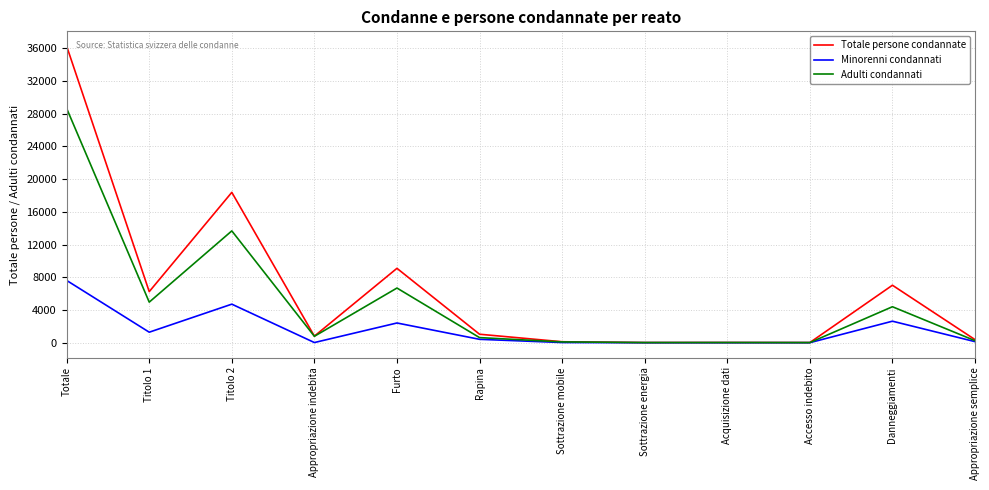

What is the spread (max minus min) of values at Totale?

28650